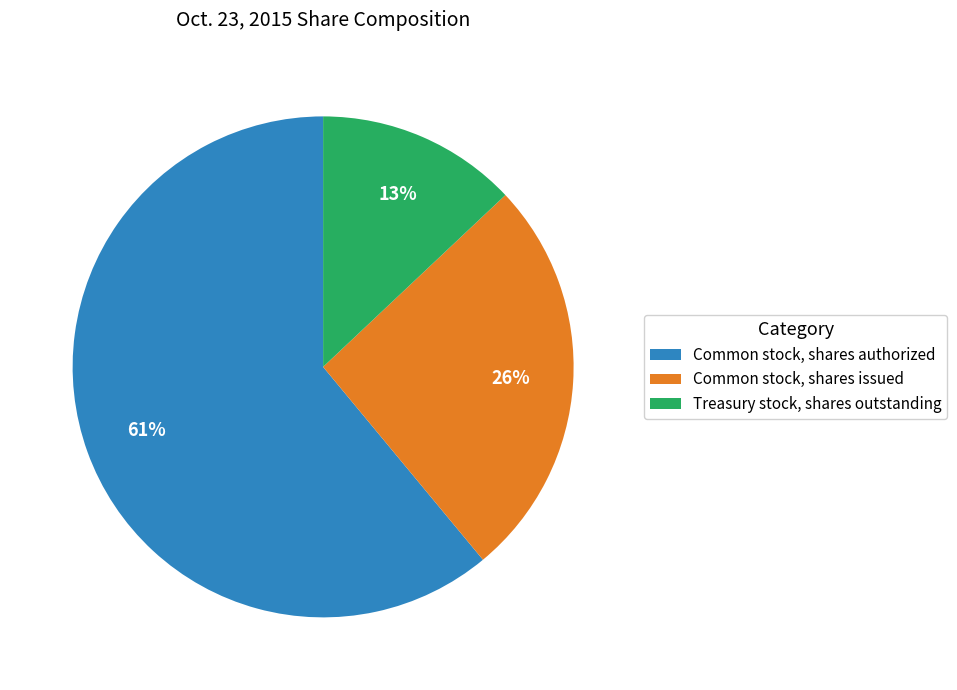

Count the number of slices in the pie.

3